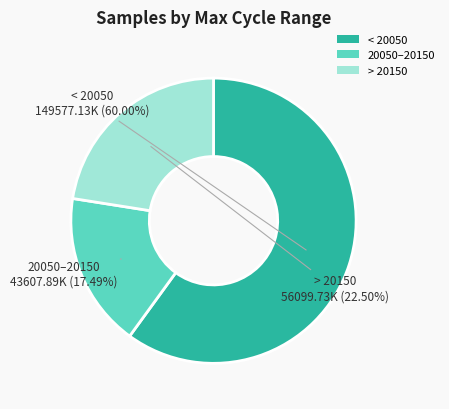

Rank the categories by value from lowest to highest.

20050–20150, > 20150, < 20050